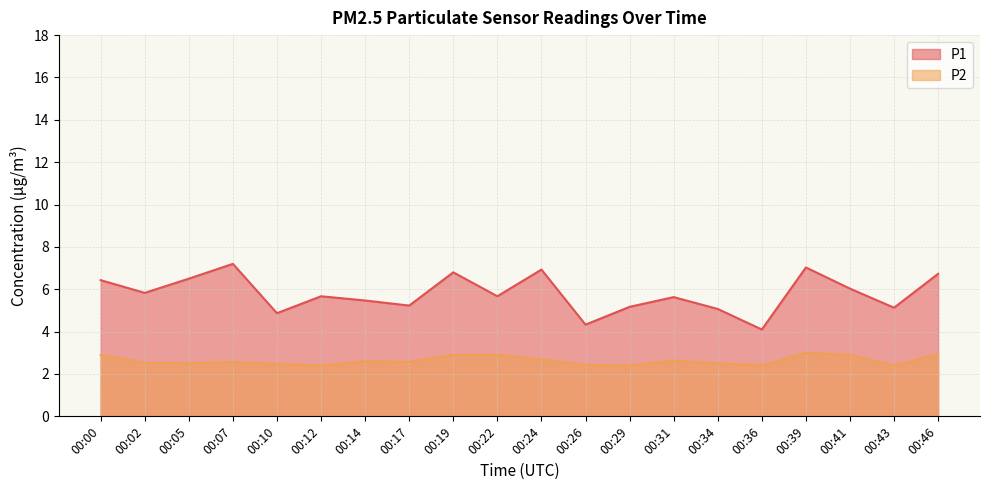

What is the difference between the maximum and minimum values in the P2 series?

0.6